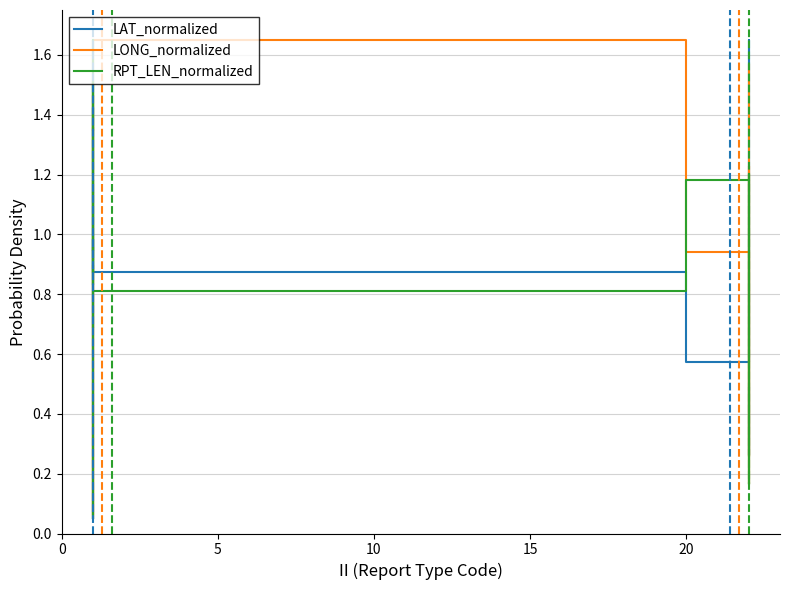

At which category is the sum across all series the highest?

6